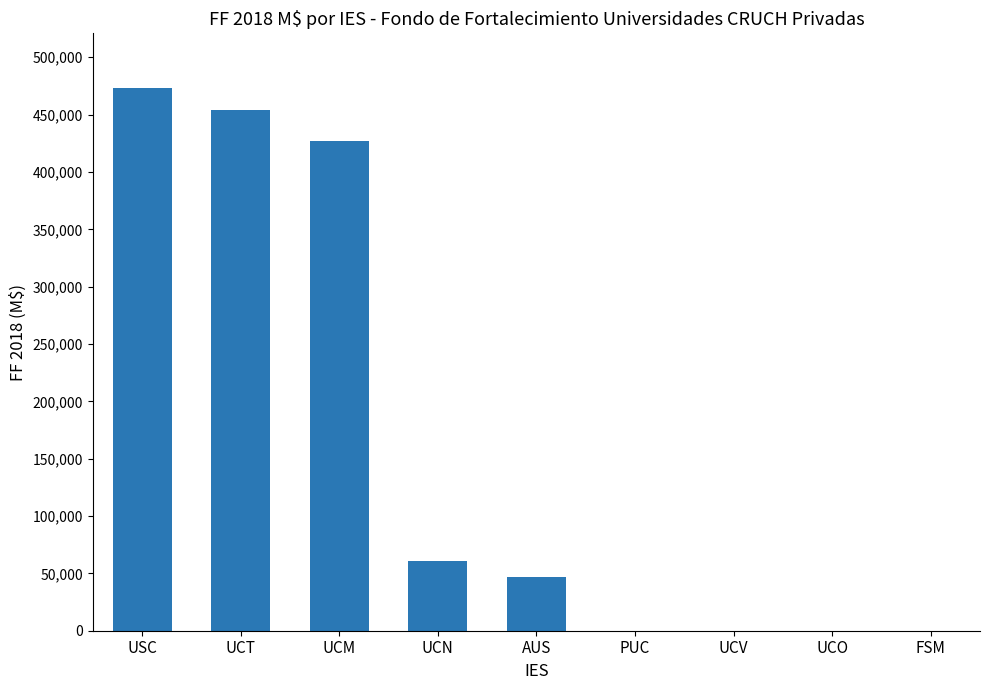

Reading left to right, what are all the values shown in this chart?

USC=473512	UCT=454238	UCM=426959	UCN=60889	AUS=46694	PUC=0	UCV=0	UCO=0	FSM=0